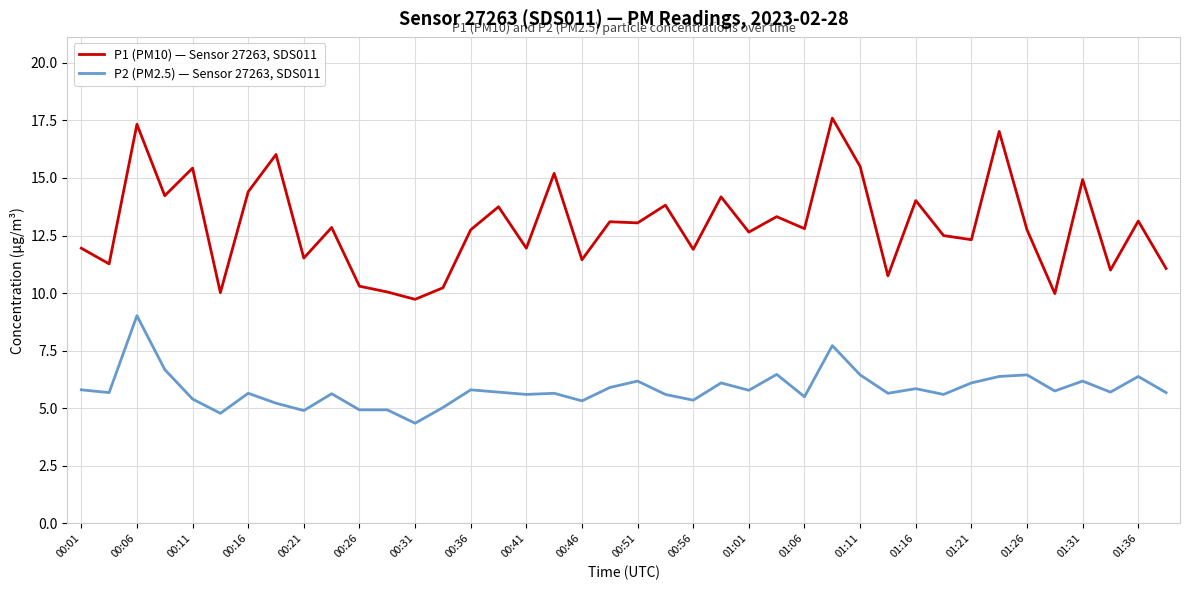

True or false: P2 (PM2.5) — Sensor 27263, SDS011 and P1 (PM10) — Sensor 27263, SDS011 cross at least once.

False